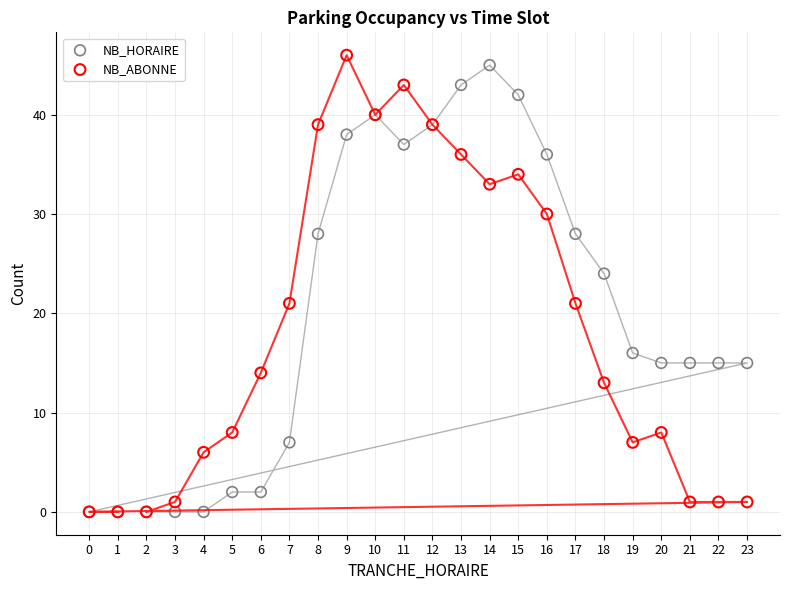

Across all series, what Y value is closest to 23?

24